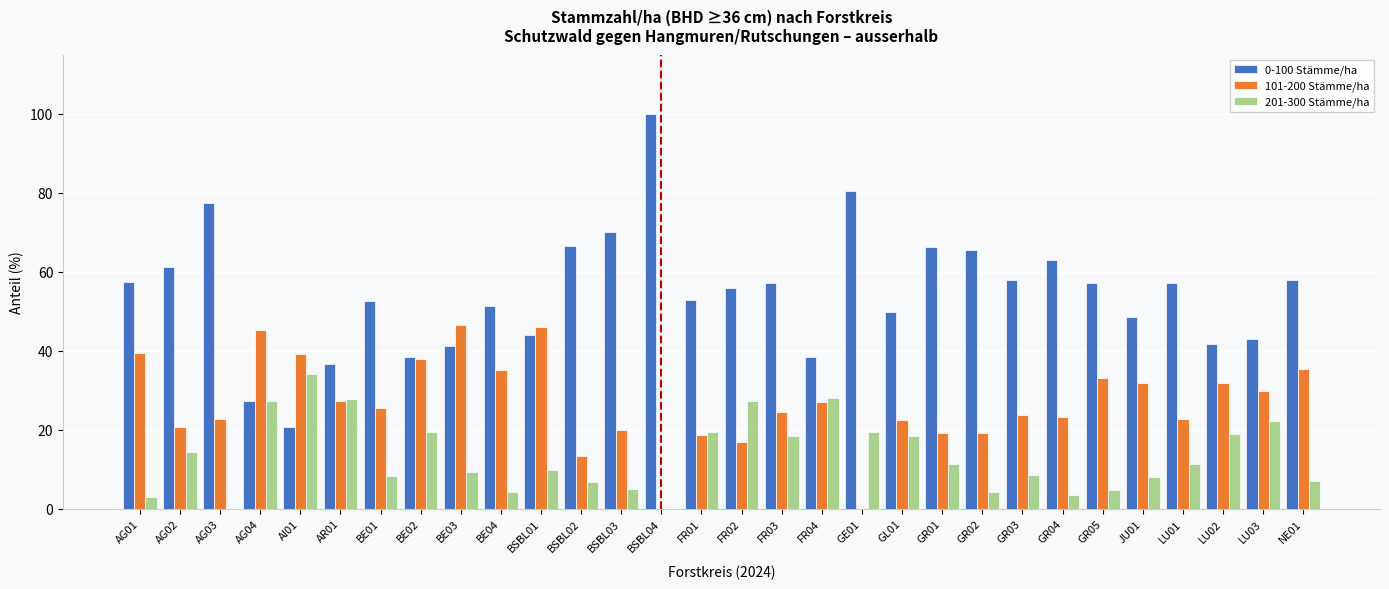

Is it true that 101-200 Stämme/ha equals 27.1 at FR04?

True